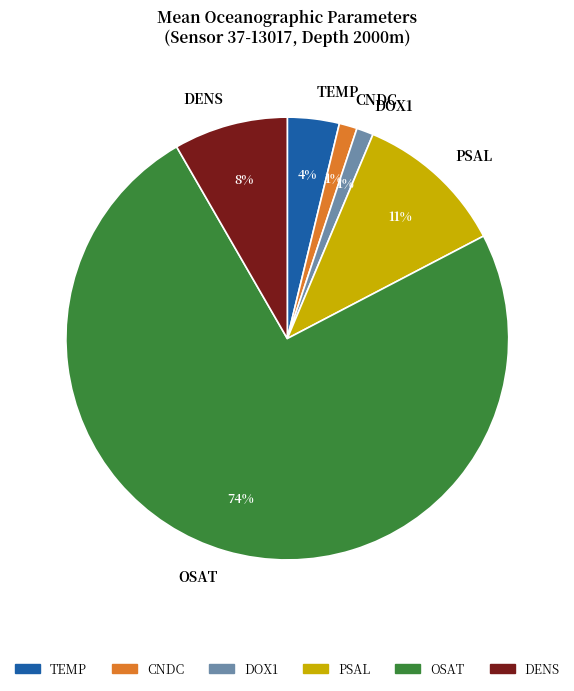

Count the number of slices in the pie.

6